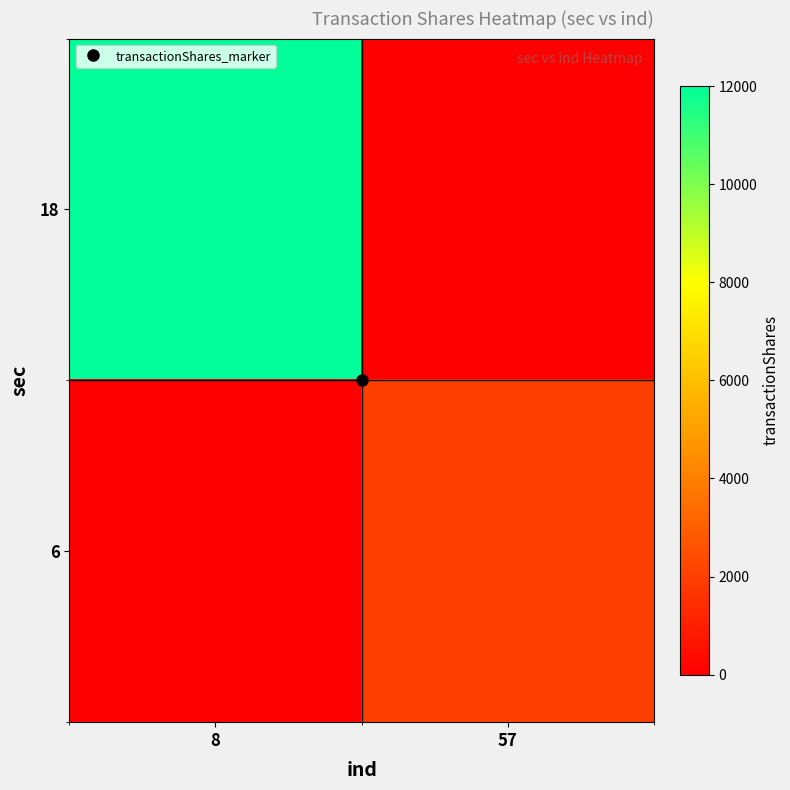

Reading left to right, list all the values displayed in this chart.

18: 8=12000	57=0
6: 8=0	57=2000